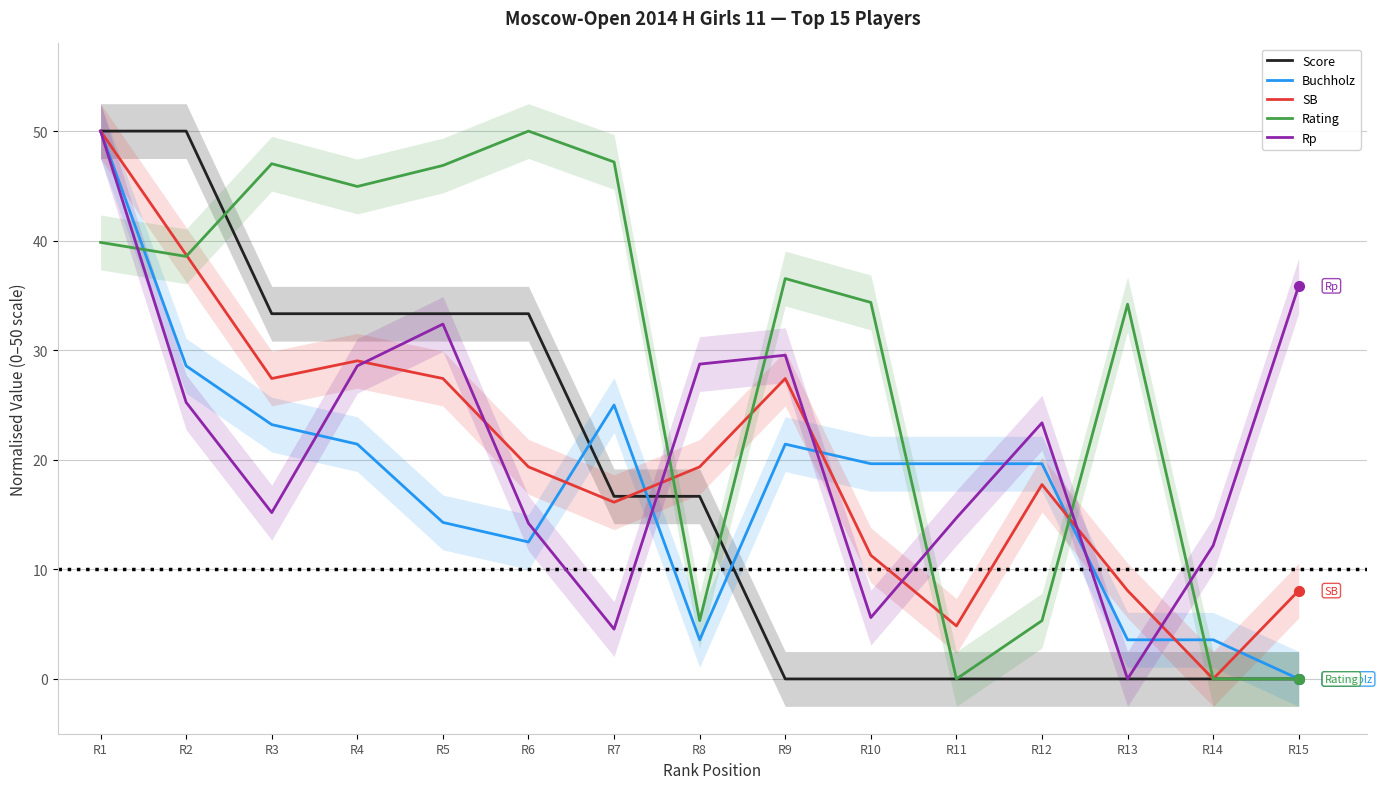

Is the value of Buchholz at R15 greater than the value of SB at R8?

No